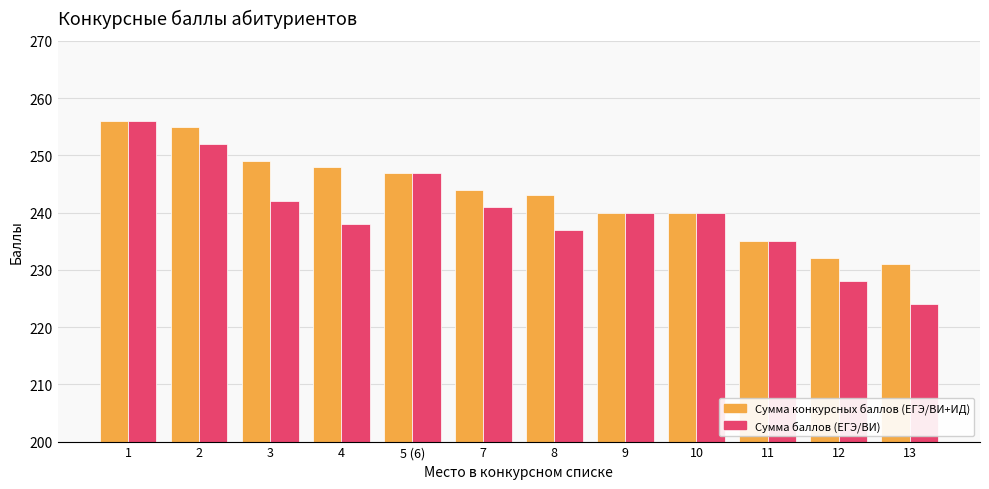

At how many categories does at least one series exceed 254?

2